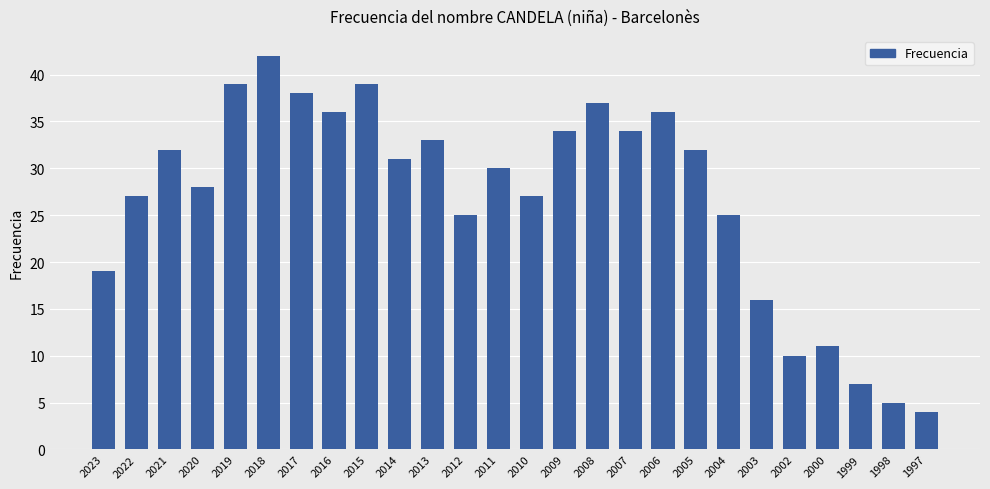

What is the average value?

27